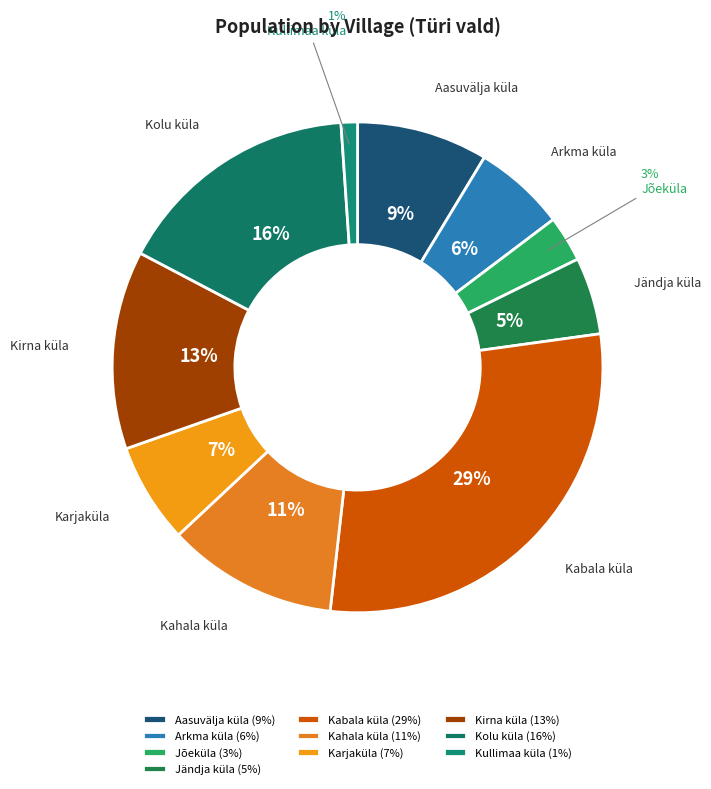

Approximately how many times larger is the value at Aasuvälja küla compared to Kolu küla?

0.5